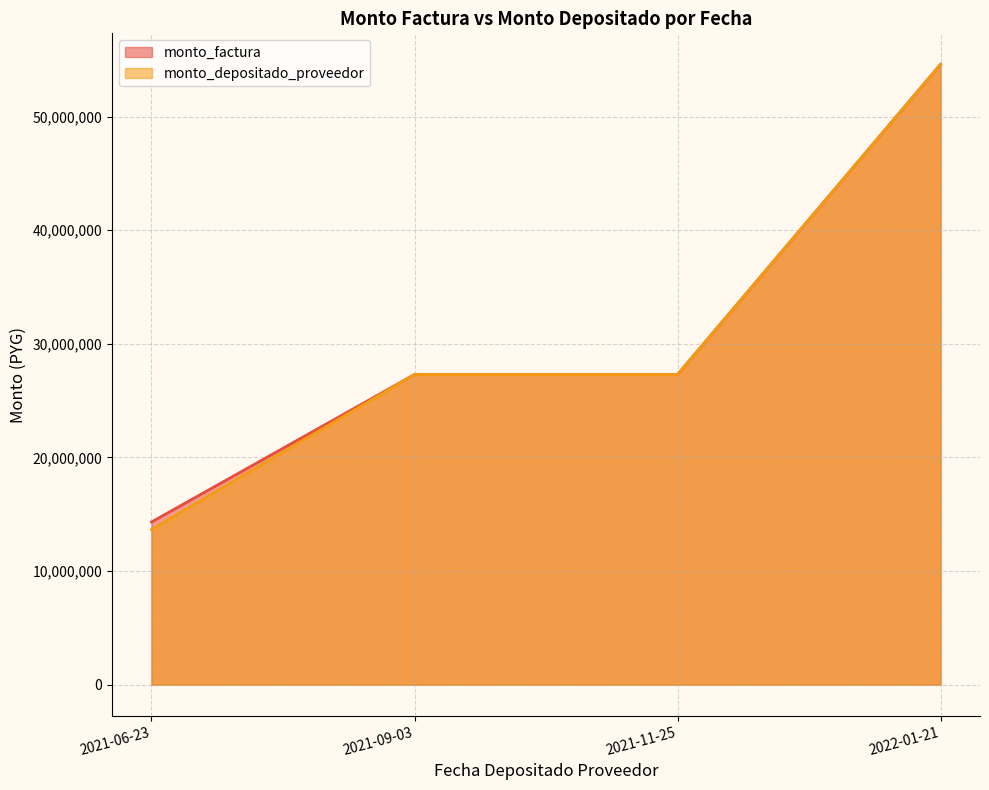

Does the chart have visible grid lines?

Yes